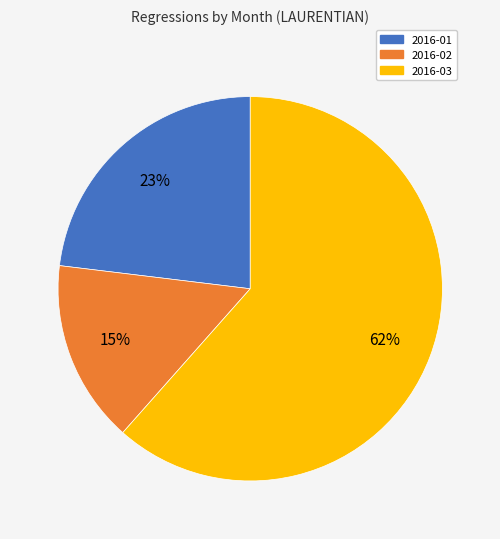

To the nearest percent, what is the average slice percentage?

33%